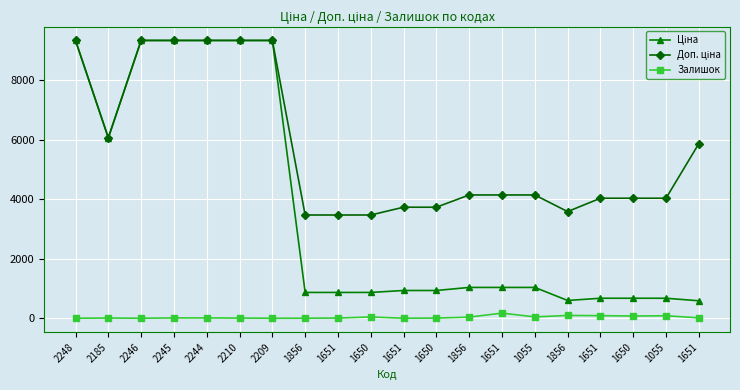

What is the difference between the maximum and minimum values in the Залишок series?

172.0